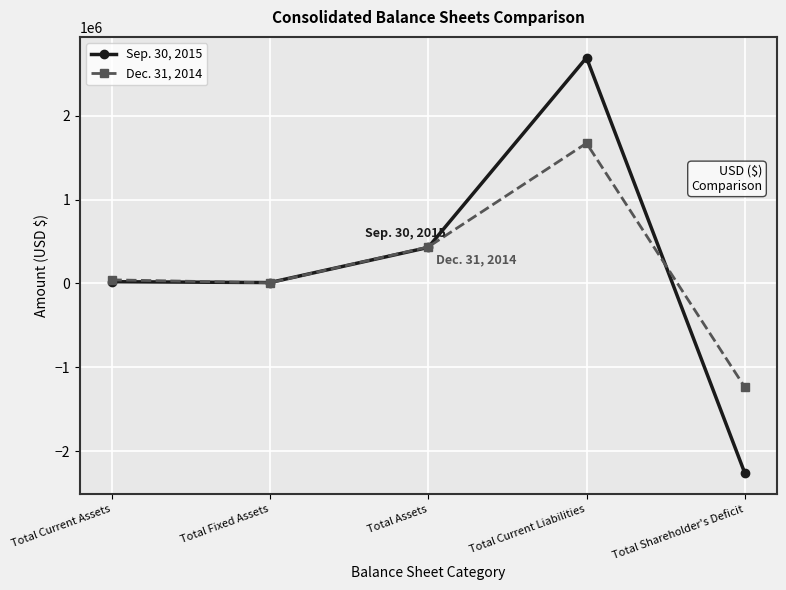

Count the number of data series in this chart.

2